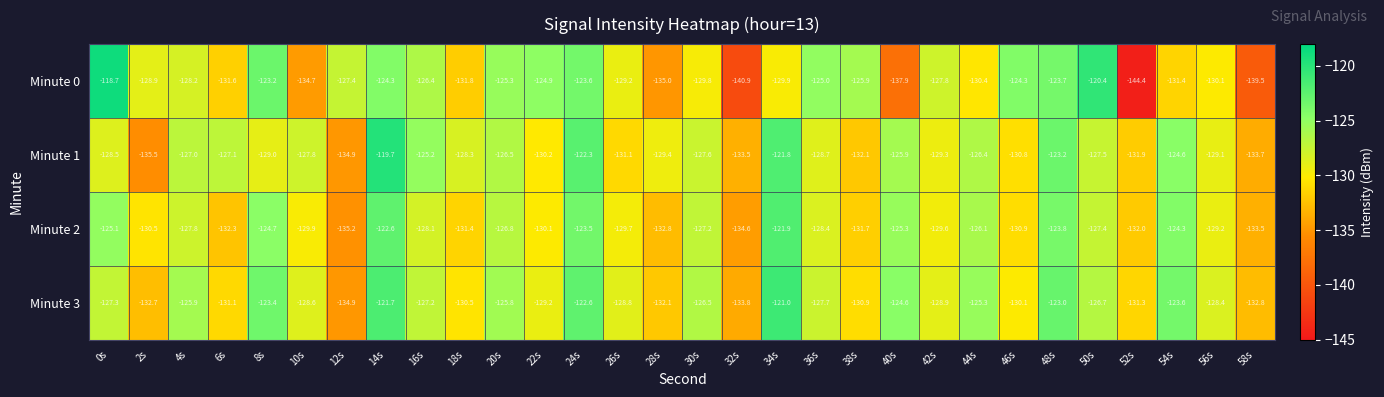

How many data points does each series have?

30